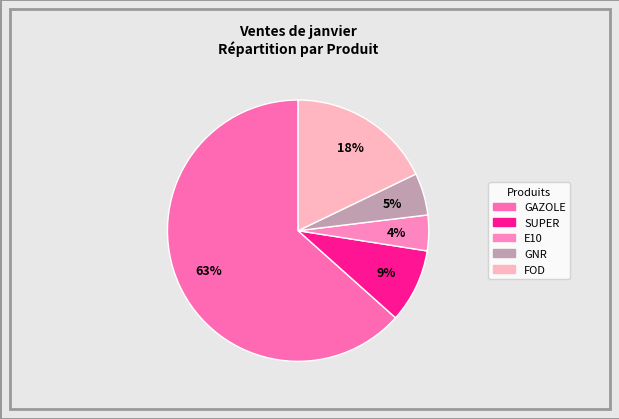

How many segments does this pie chart have?

5